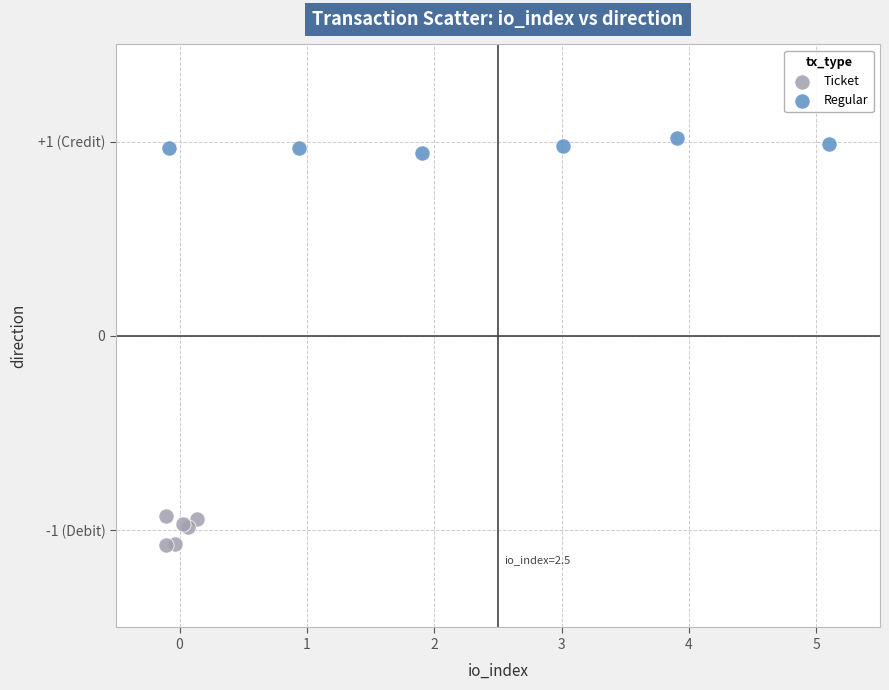

Which series contains the lowest Y value?

Ticket